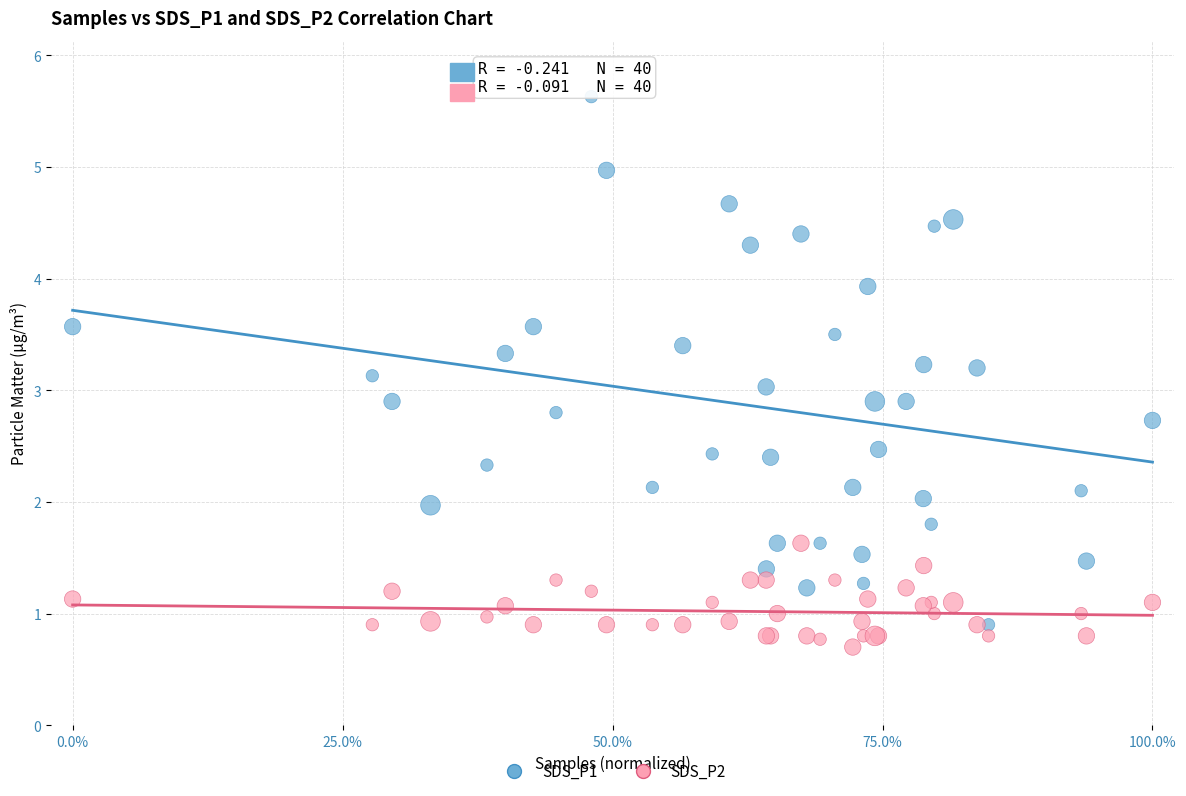

What is the X range (max minus min) for the scatter plot?

1.0